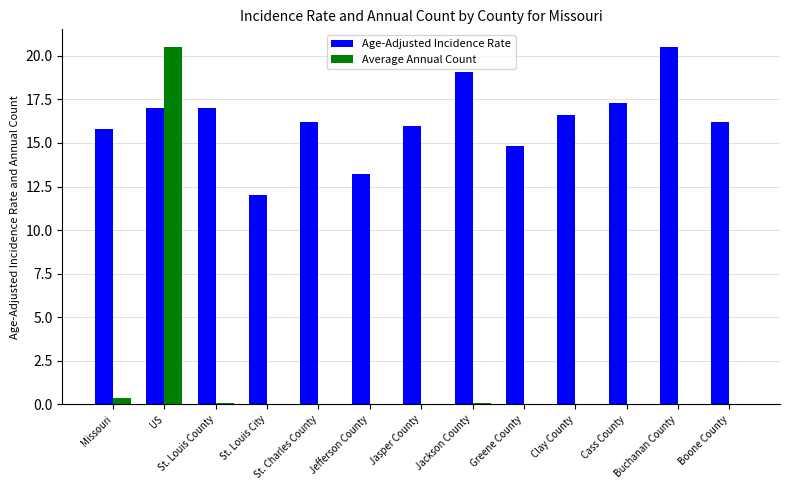

Read the Average Annual Count value at US.

20.5